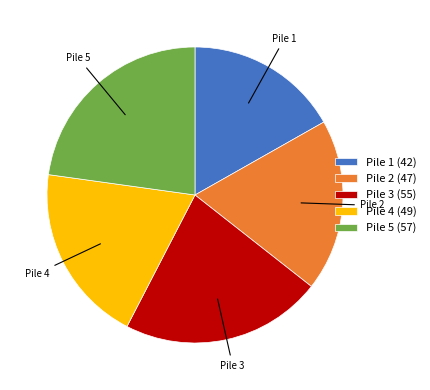

Which has a higher value, Pile 2 (47) or Pile 5 (57)?

Pile 5 (57)